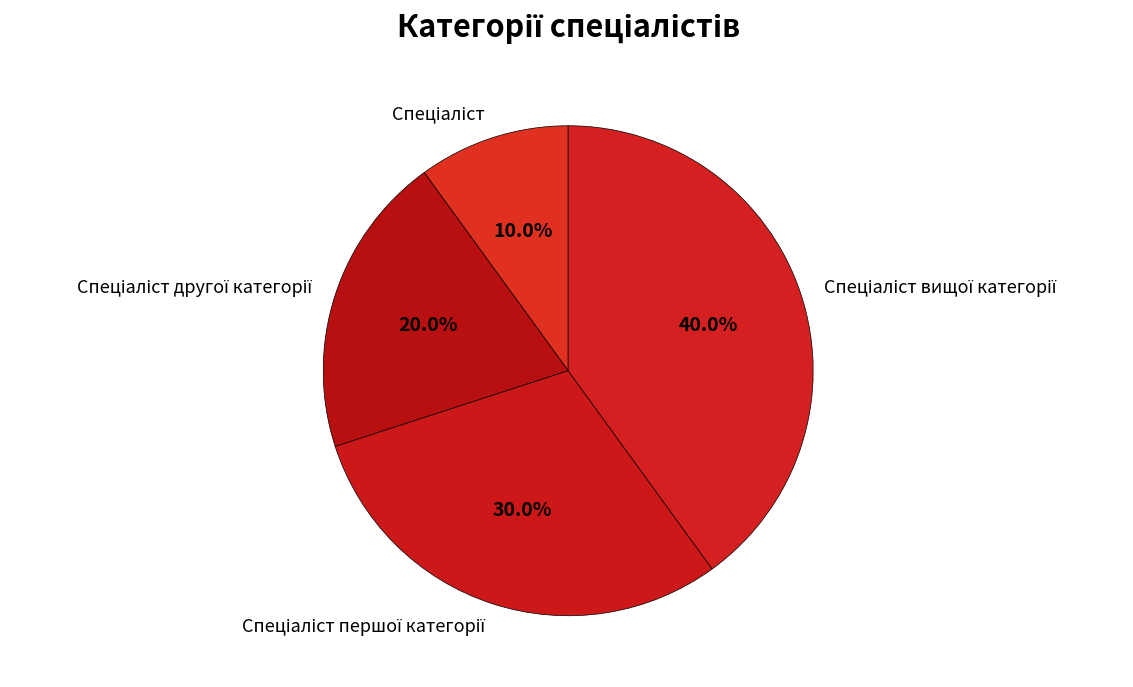

Is there a majority slice in this chart?

No